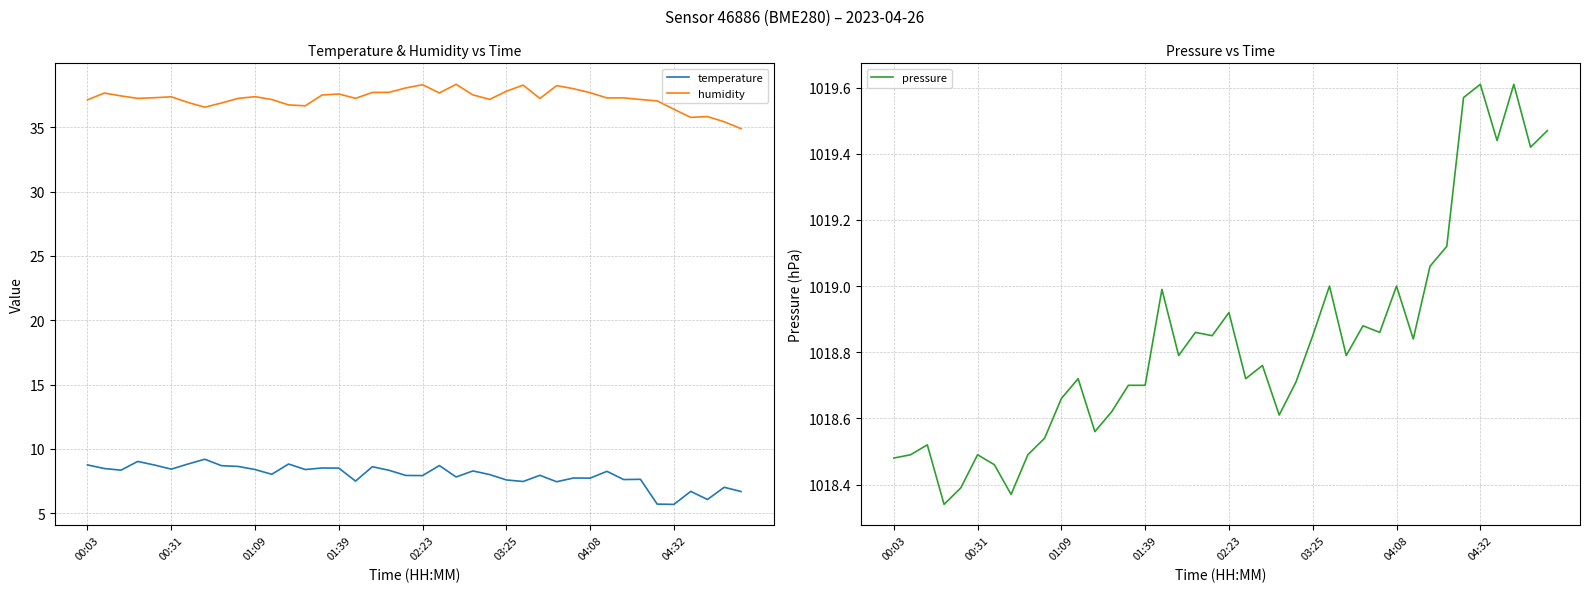

What is the value of the temperature point at the 5th from the left?

8.7